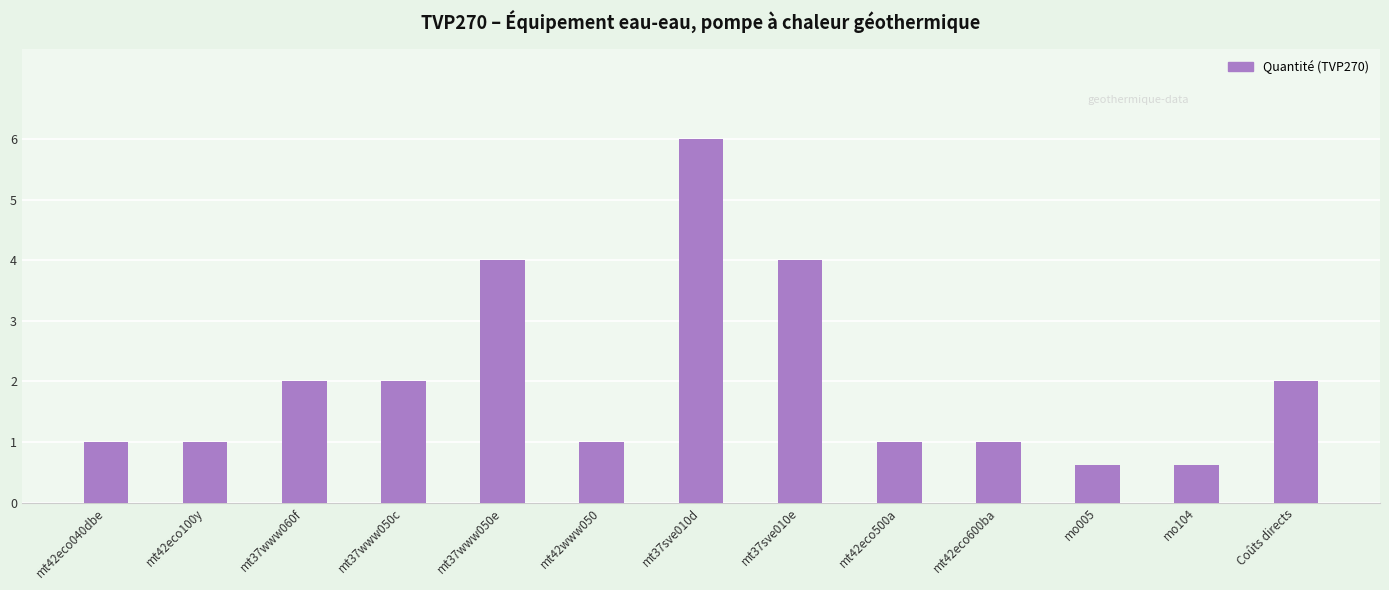

Count the number of categories in the chart.

13